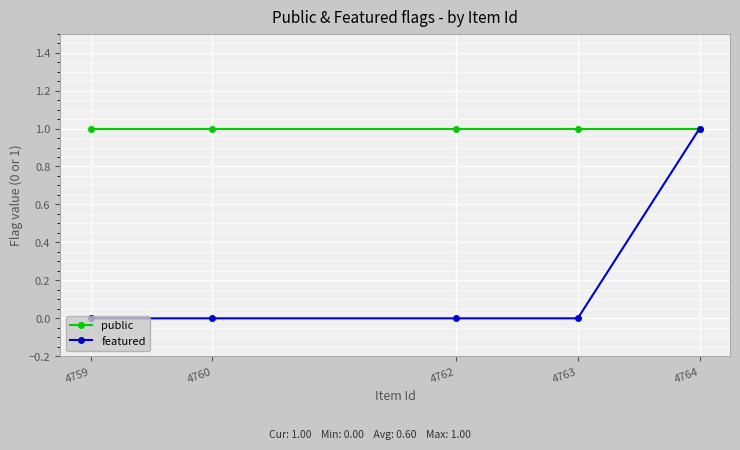

The featured series shows 1 at 4764. True or false?

True